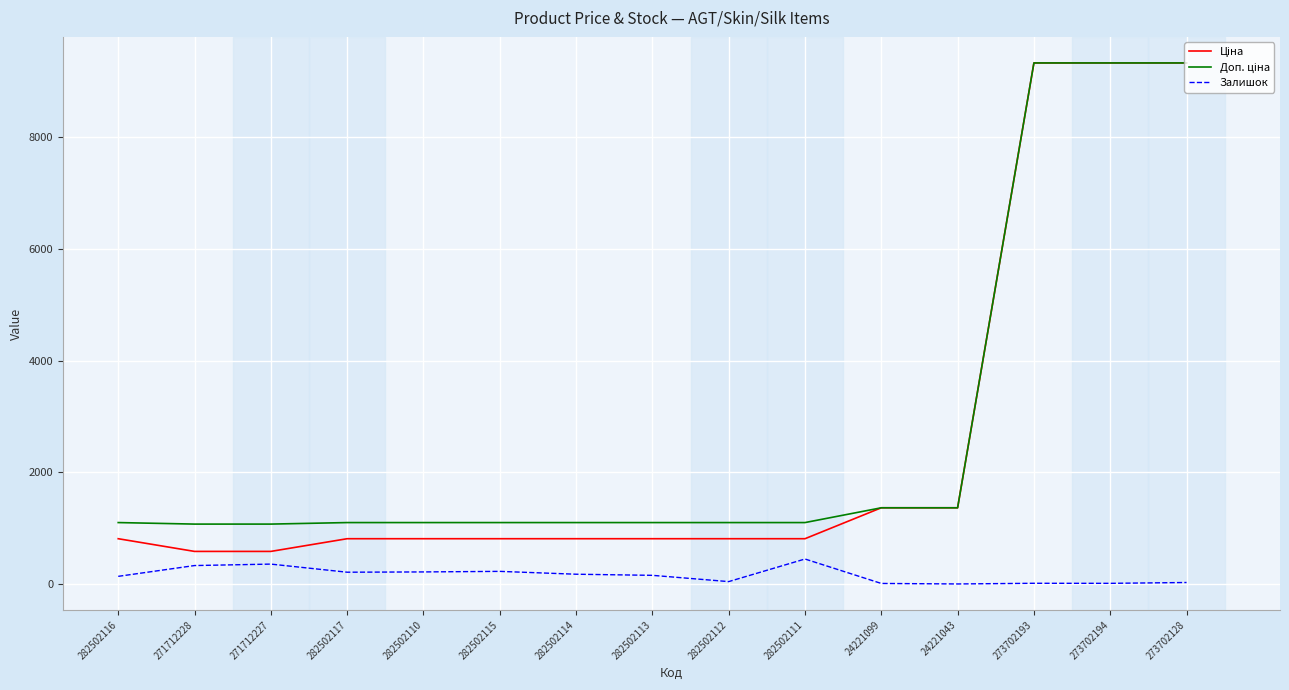

Does the chart display data point markers on the line(s)?

No